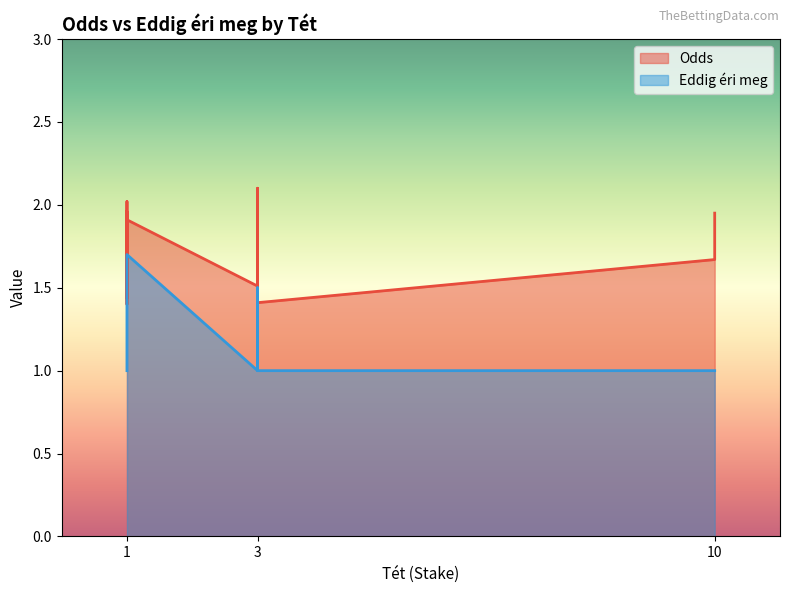

Which series has the largest range (max minus min)?

Odds